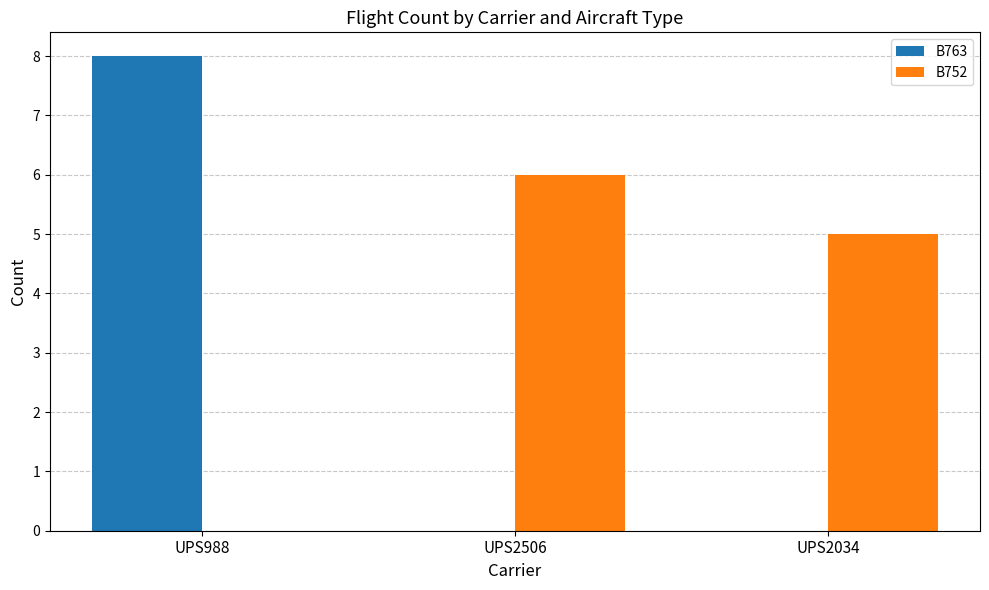

Between UPS2506 and UPS2034, which series saw the biggest shift?

B752